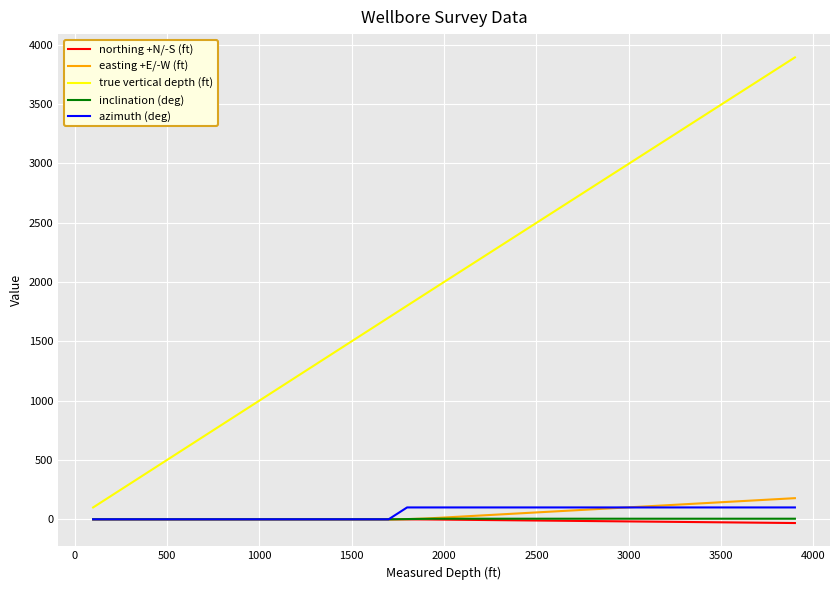

True or false: true vertical depth (ft) and azimuth (deg) cross at least once.

False